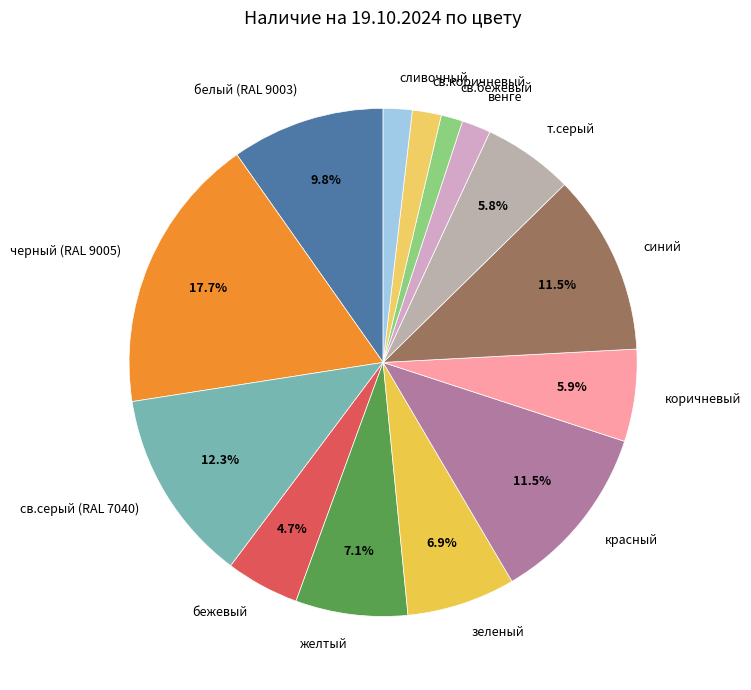

To the nearest percent, what is the difference between the largest and smallest slice percentages?

16%